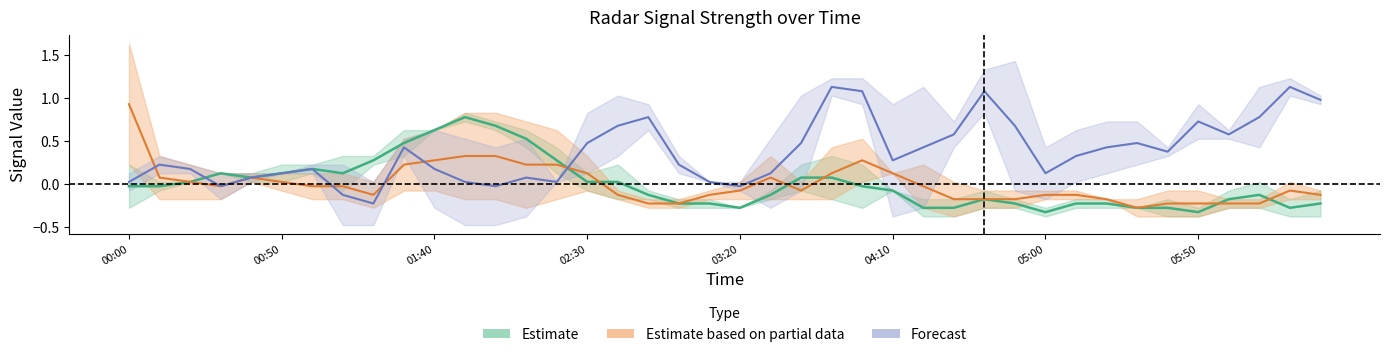

What is the label of the 26th point from the left?

2003/11/07 04:10